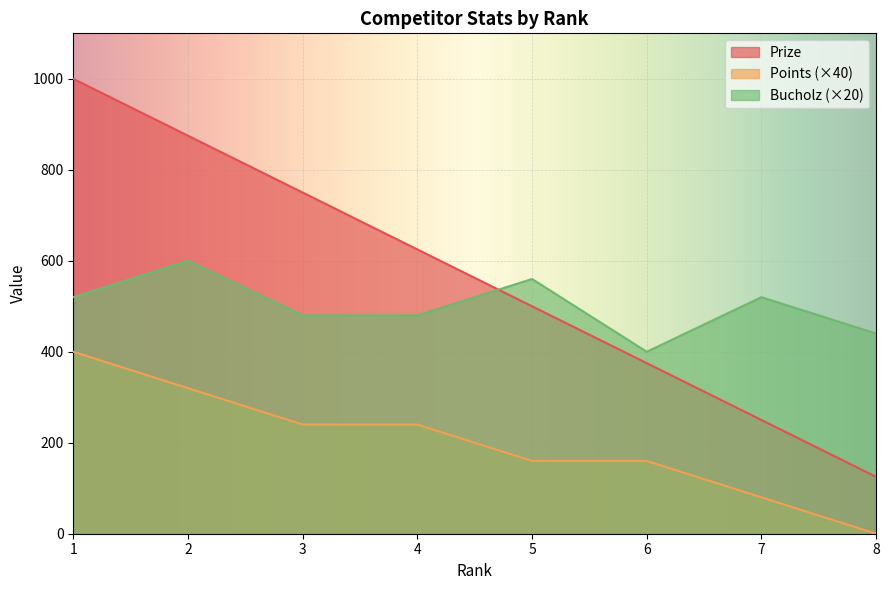

Rank the series by their maximum value, from lowest to highest.

Points (×40), Bucholz (×20), Prize